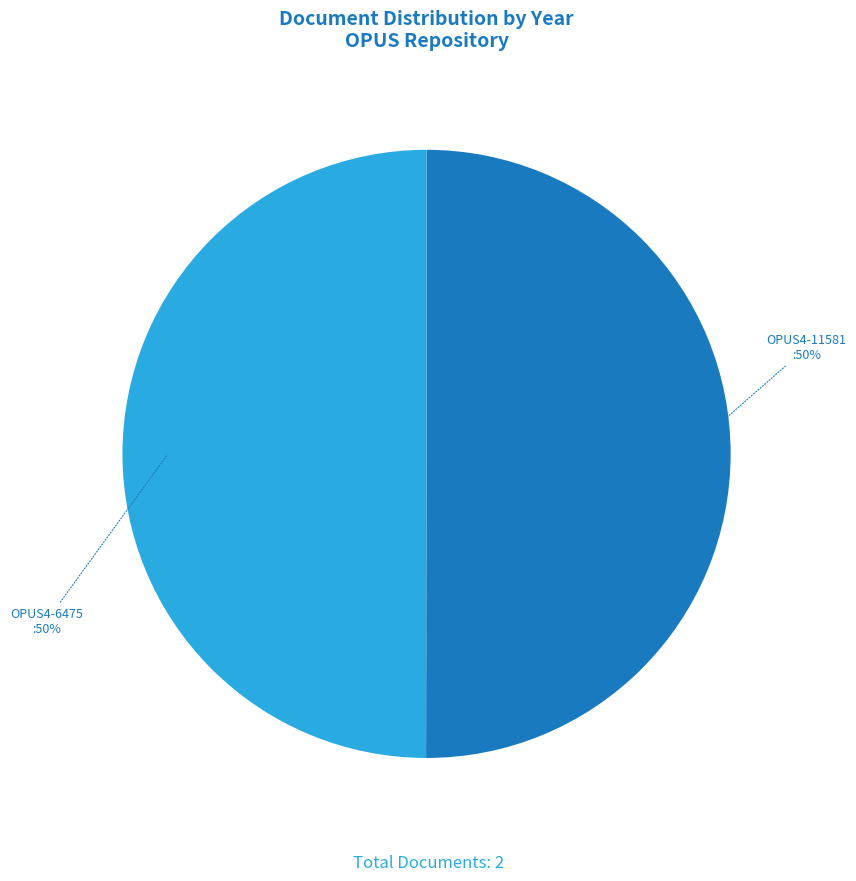

To the nearest percent, what is the average slice percentage?

50%